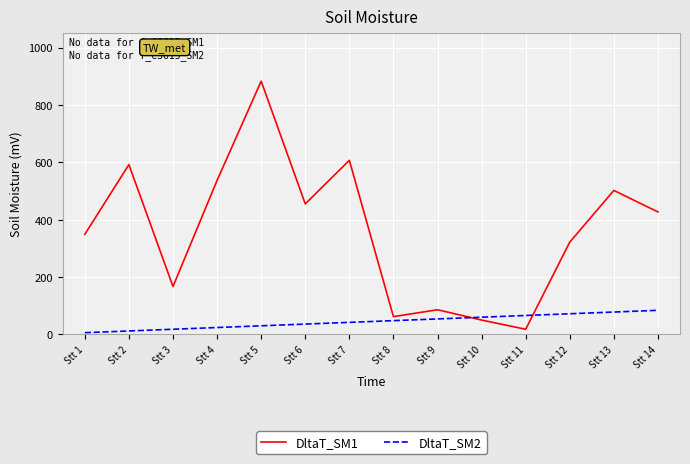

Reading right to left, list all the values displayed in this chart.

DltaT_SM1: Stt 14=427	Stt 13=502	Stt 12=322	Stt 11=18	Stt 10=50	Stt 9=86	Stt 8=62	Stt 7=607	Stt 6=455	Stt 5=883	Stt 4=537	Stt 3=167	Stt 2=592	Stt 1=349
DltaT_SM2: Stt 14=84	Stt 13=78	Stt 12=72	Stt 11=66	Stt 10=60	Stt 9=54	Stt 8=48	Stt 7=42	Stt 6=36	Stt 5=30	Stt 4=24	Stt 3=18	Stt 2=12	Stt 1=6